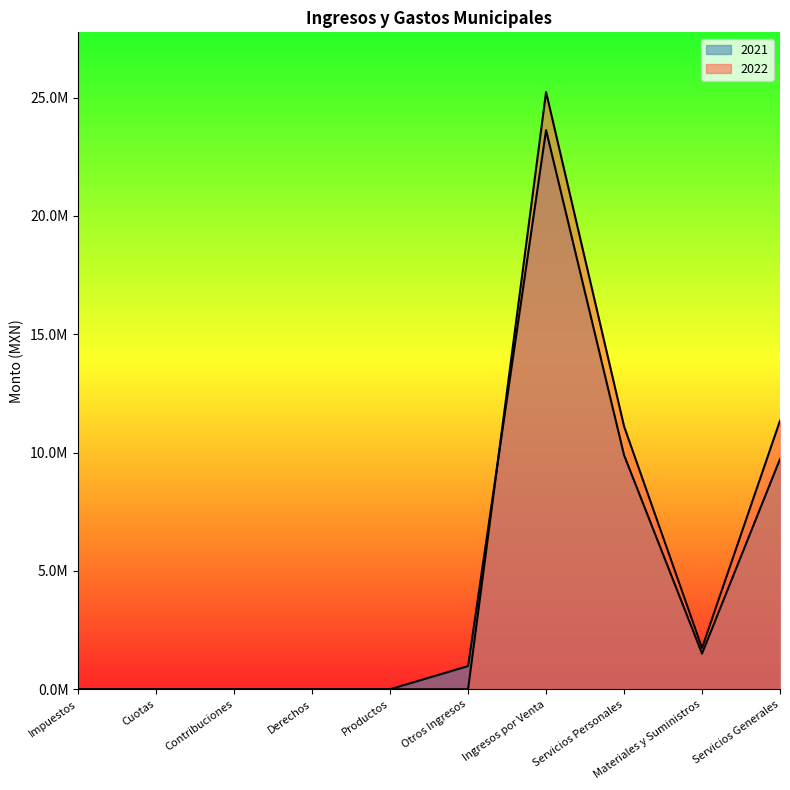

Where is 2021 nearest to the value 11813311?

Servicios Personales